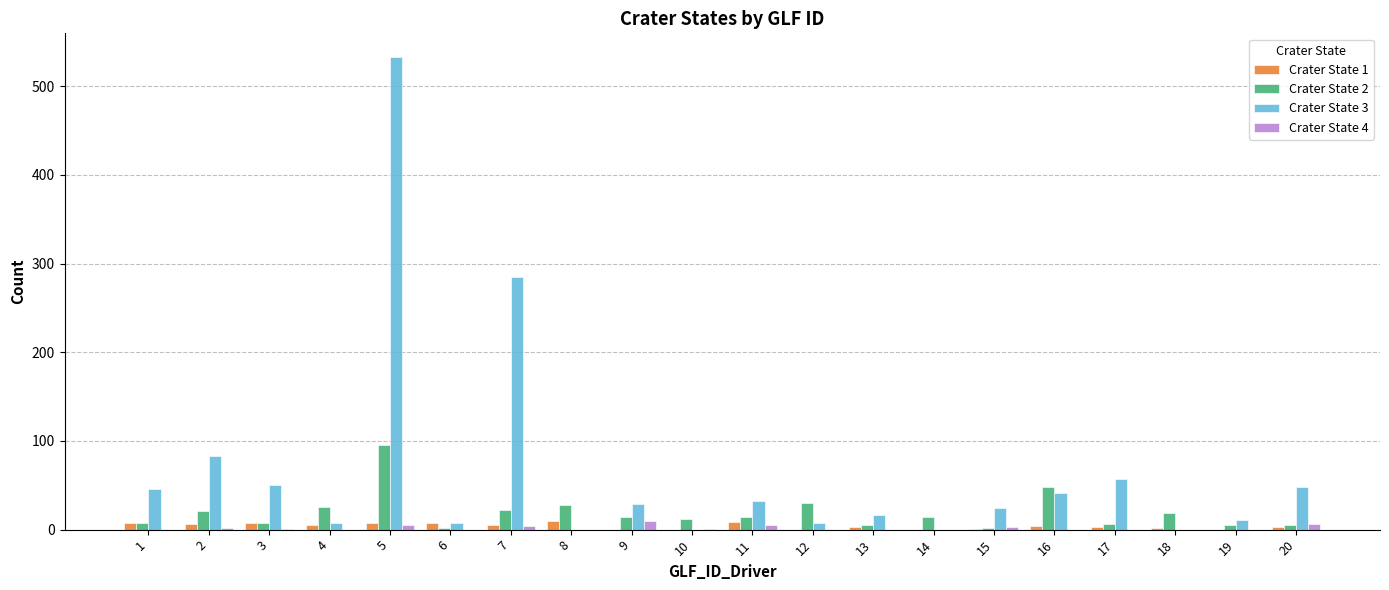

Which series changed the most between 11 and 16?

Crater State 2